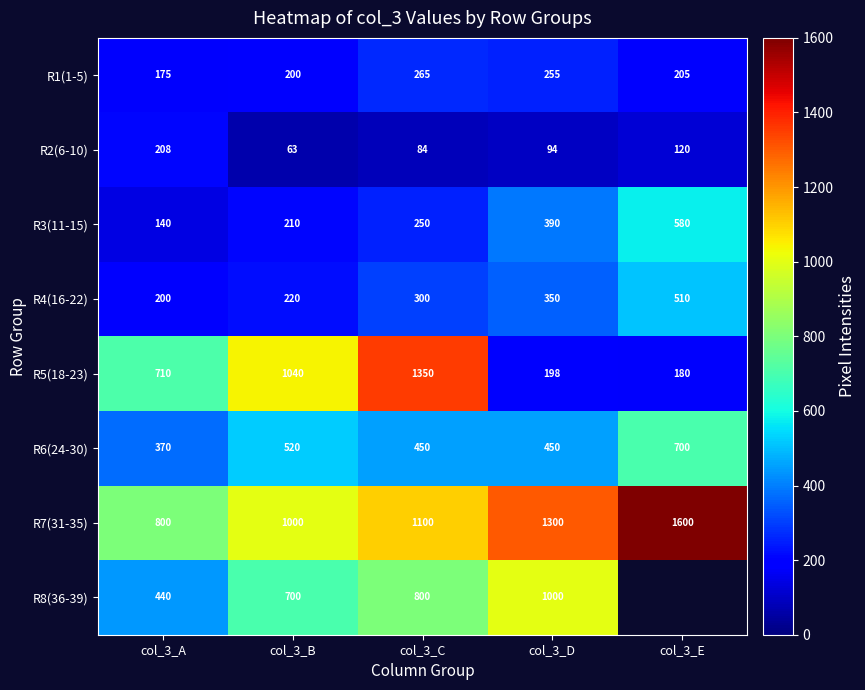

Is the value of R1(1-5) at col_3_A greater than the value of R6(24-30) at col_3_E?

No